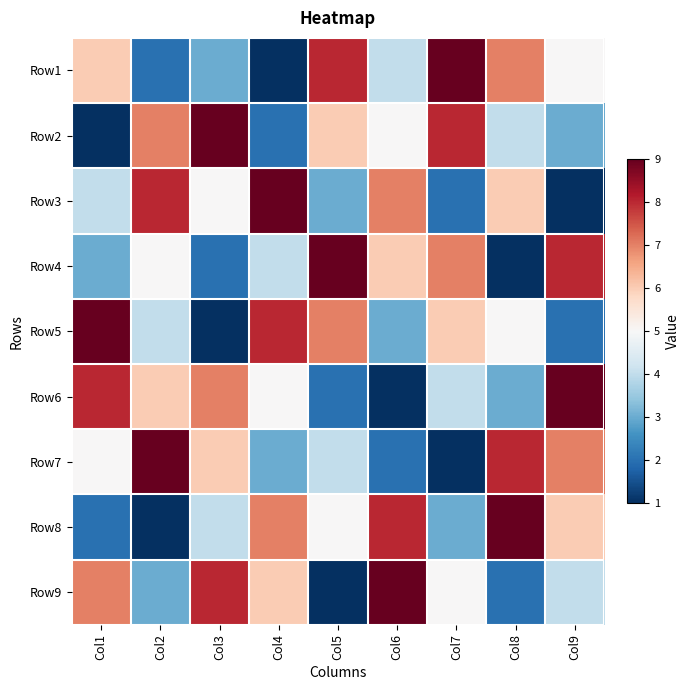

What is the total value across all series at Col3?

45